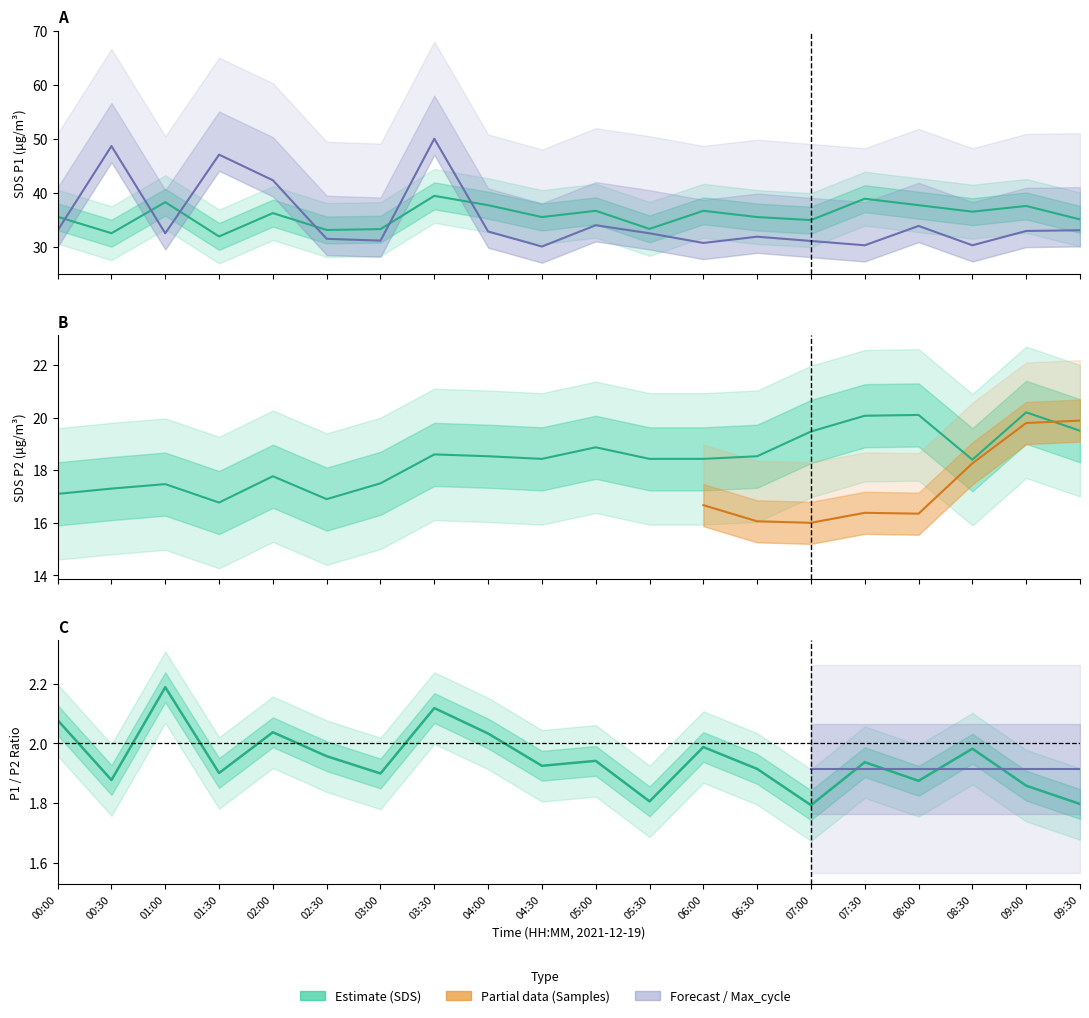

What position from the right is 01:30?

17